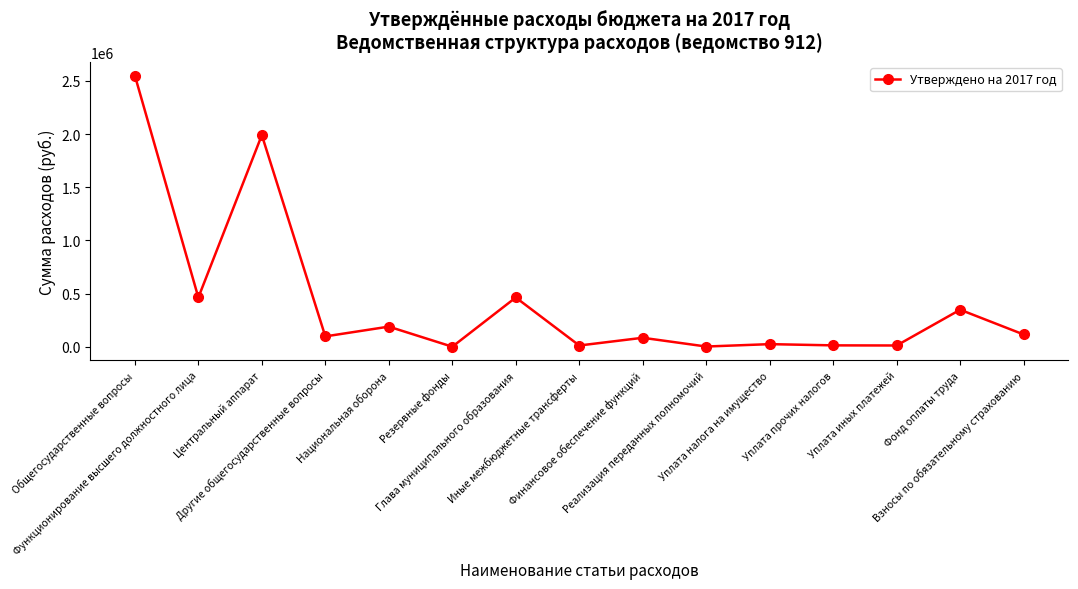

What is the maximum value shown in the chart?

2550951.9